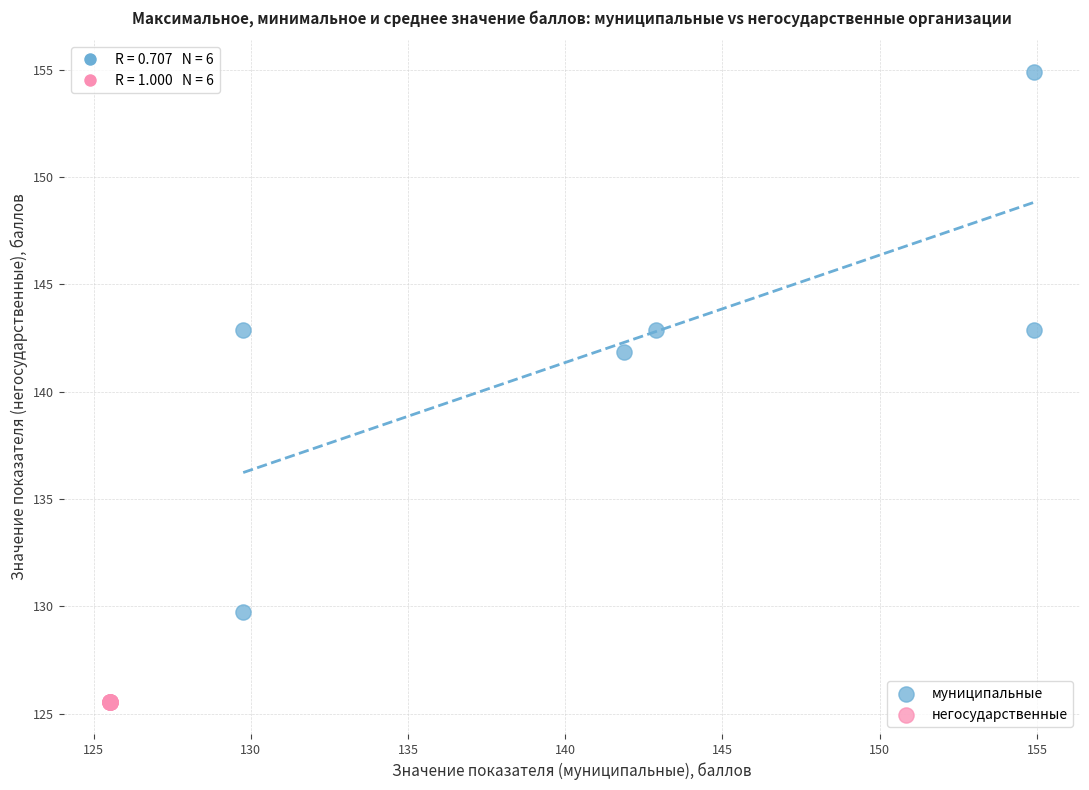

Which series reaches the minimum Y coordinate?

негосударственные